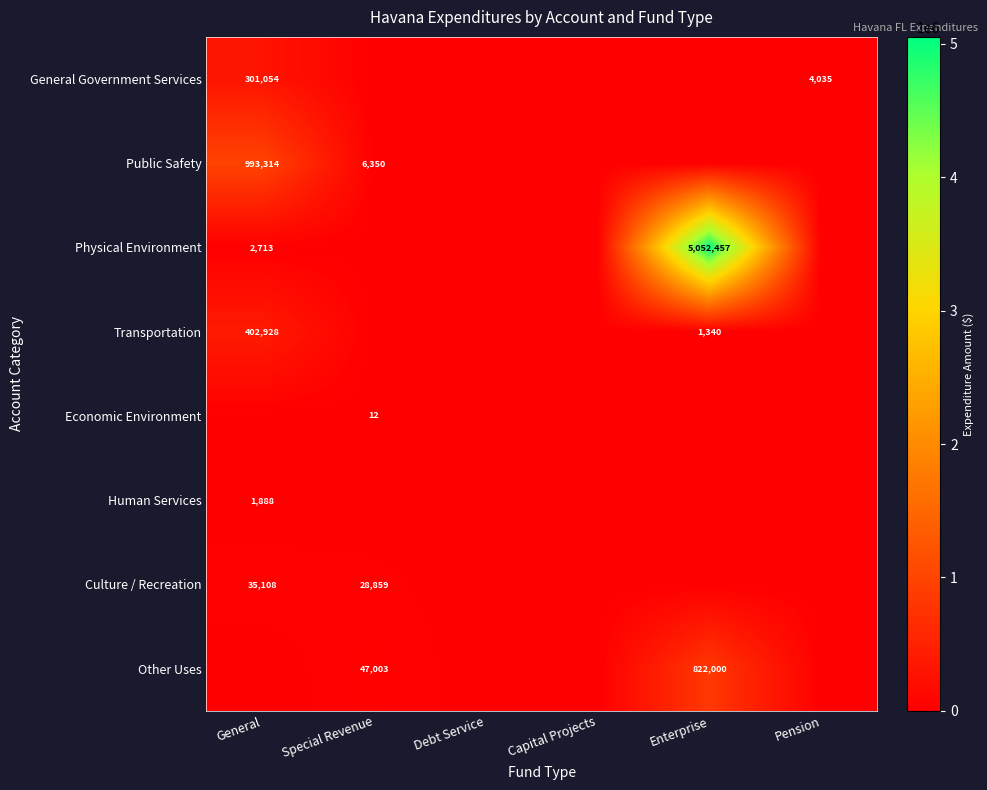

Is the value of Public Safety at General greater than the value of Physical Environment at General?

Yes